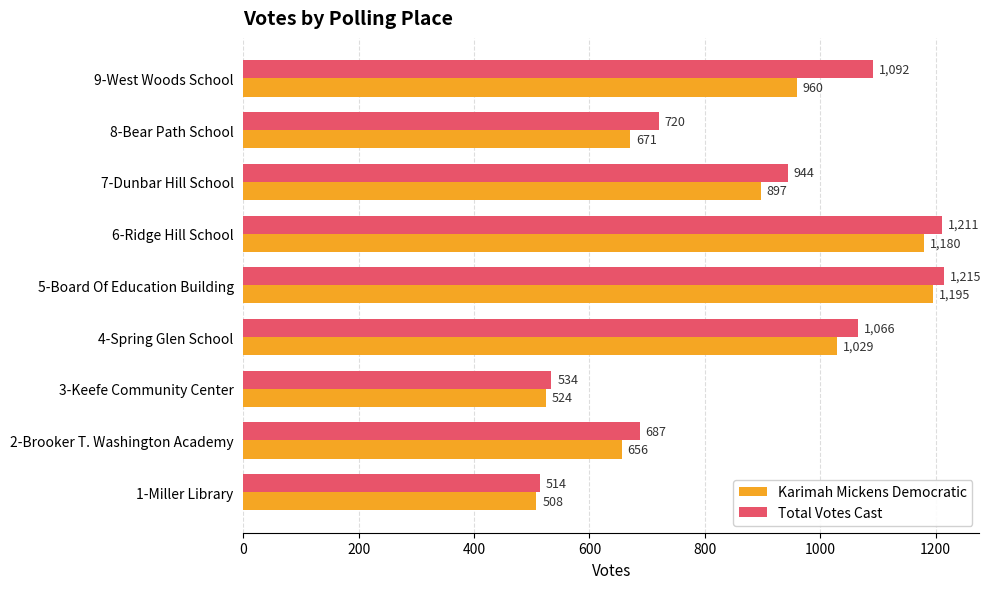

Which series has the widest spread of values?

Total Votes Cast